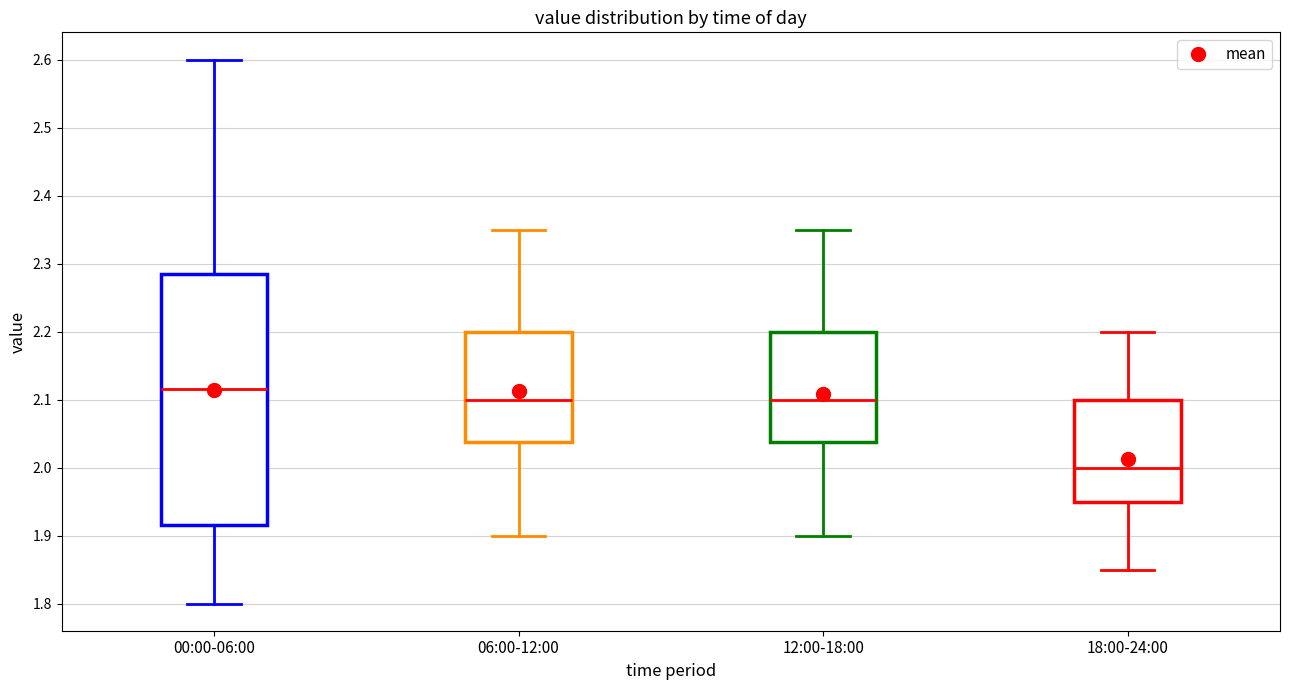

Which box has the highest median line?

00:00-06:00